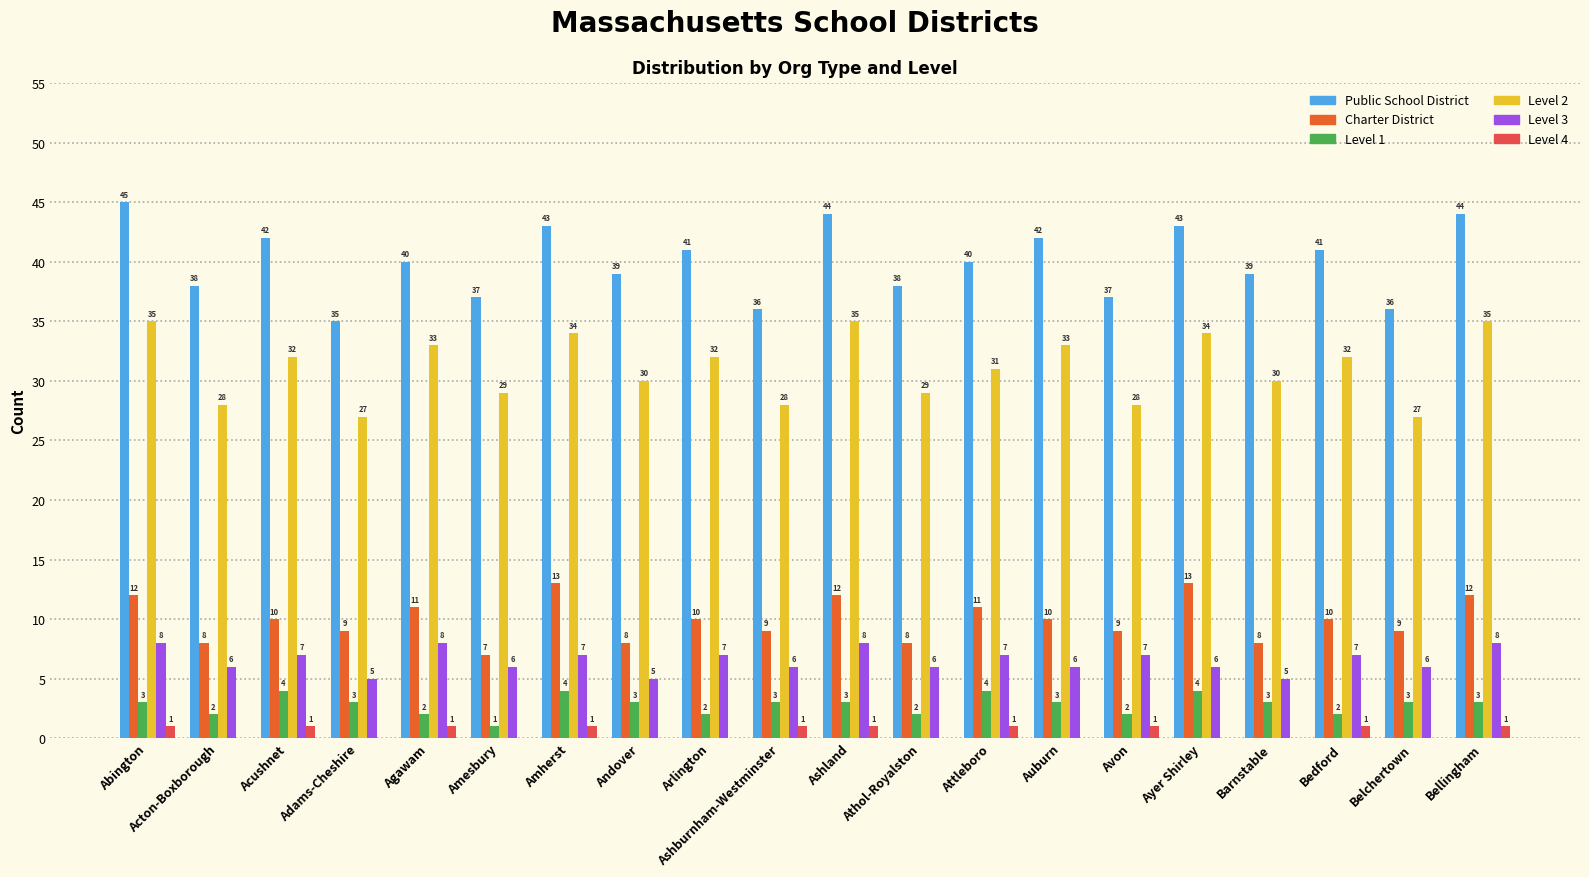

What is the total value across all series at Attleboro?

94